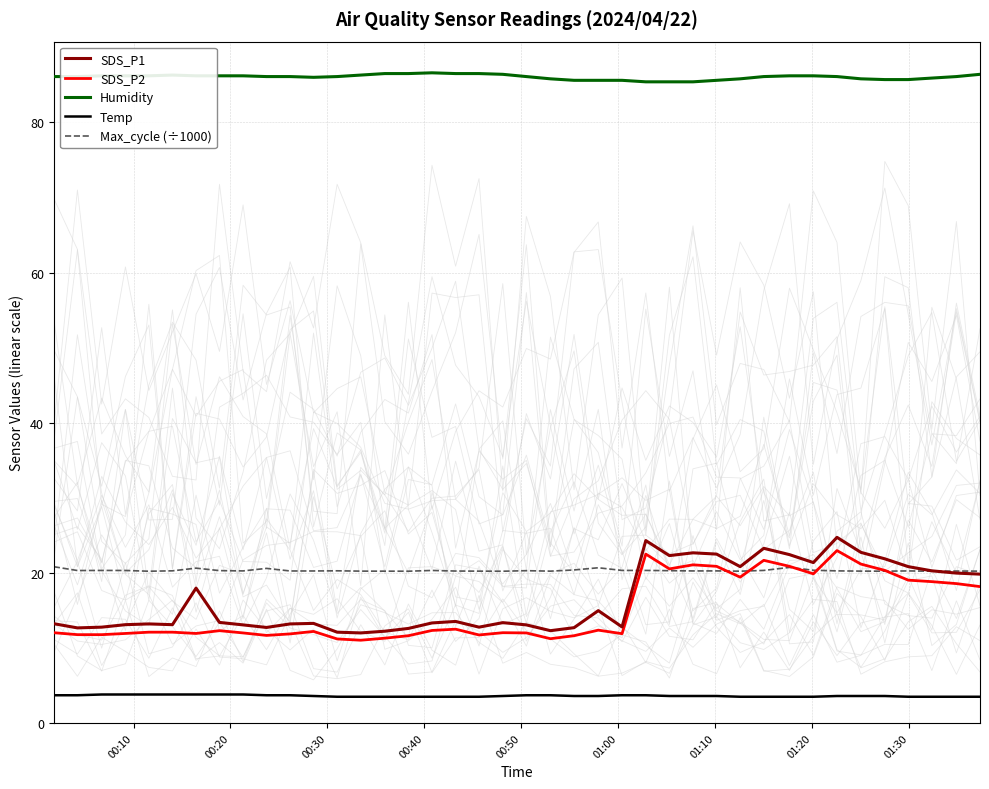

How many lines are shown in the chart?

5